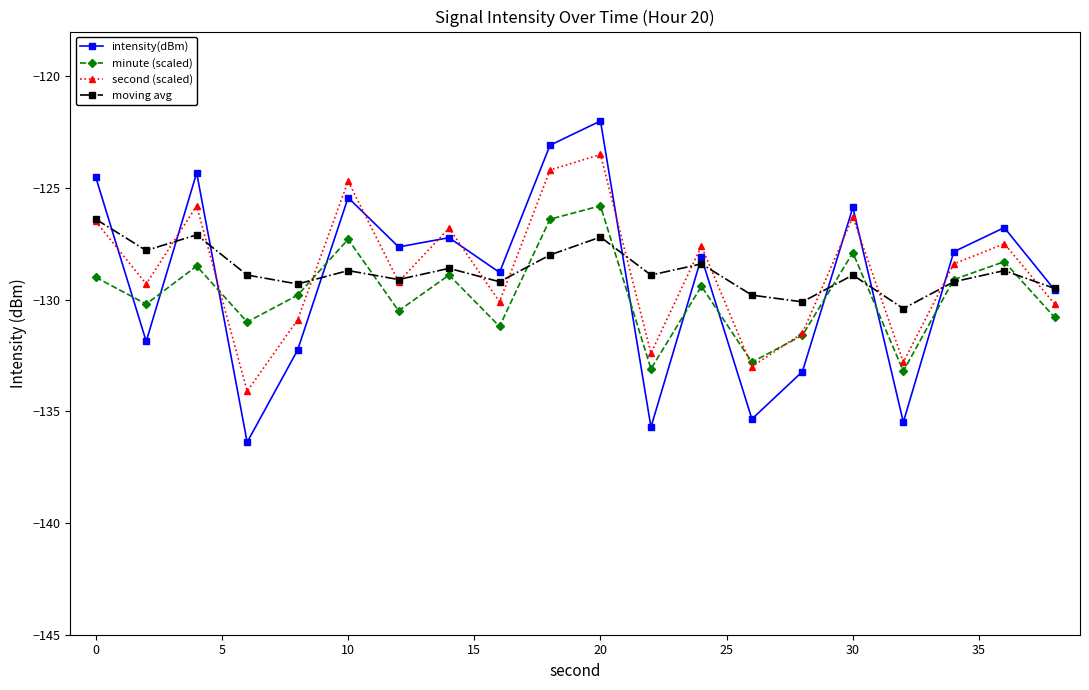

What is the value of the moving avg point at the 1st from the left?

-126.4